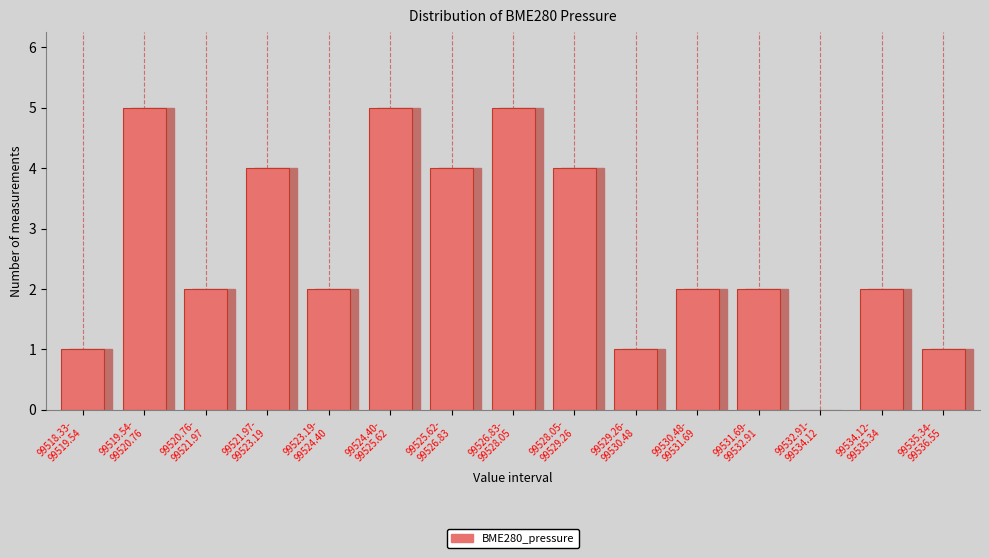

What is the greatest value displayed?

5